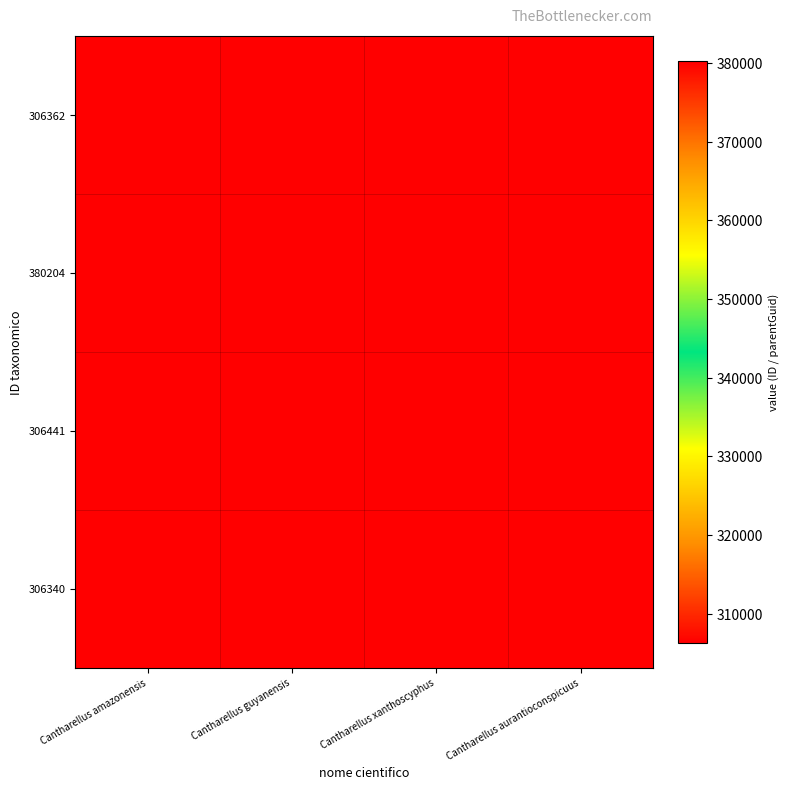

What is the total value across all series at Cantharellus aurantioconspicuus?

1446946